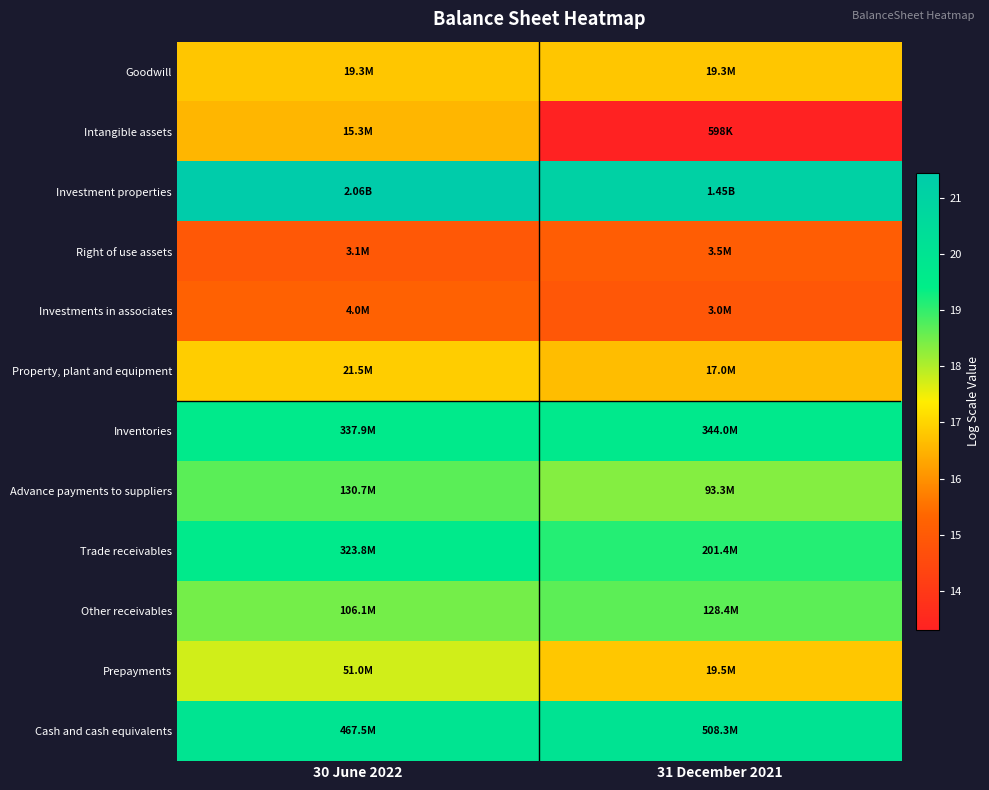

Reading right to left, extract all data points from this chart.

Goodwill: 31 December 2021=16.8	30 June 2022=16.8
Intangible assets: 31 December 2021=13.3	30 June 2022=16.5
Investment properties: 31 December 2021=21.1	30 June 2022=21.4
Right of use assets: 31 December 2021=15.1	30 June 2022=14.9
Investments in associates: 31 December 2021=14.9	30 June 2022=15.2
Property, plant and equipment: 31 December 2021=16.7	30 June 2022=16.9
Inventories: 31 December 2021=19.7	30 June 2022=19.6
Advance payments to suppliers: 31 December 2021=18.4	30 June 2022=18.7
Trade receivables: 31 December 2021=19.1	30 June 2022=19.6
Other receivables: 31 December 2021=18.7	30 June 2022=18.5
Prepayments: 31 December 2021=16.8	30 June 2022=17.7
Cash and cash equivalents: 31 December 2021=20.0	30 June 2022=20.0